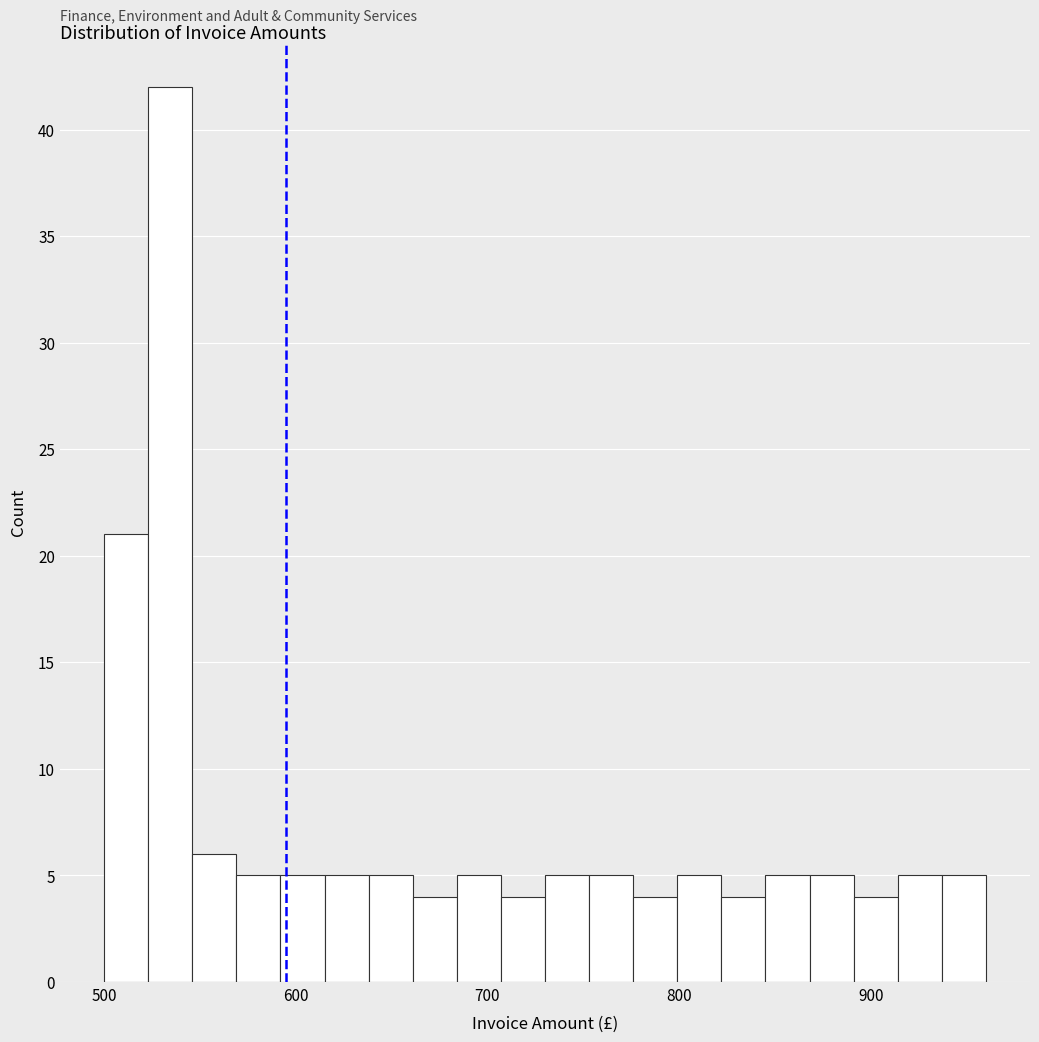

Around what value on the x-axis is the tallest bar? Give the approximate position of its centre, as read against the axis.

530